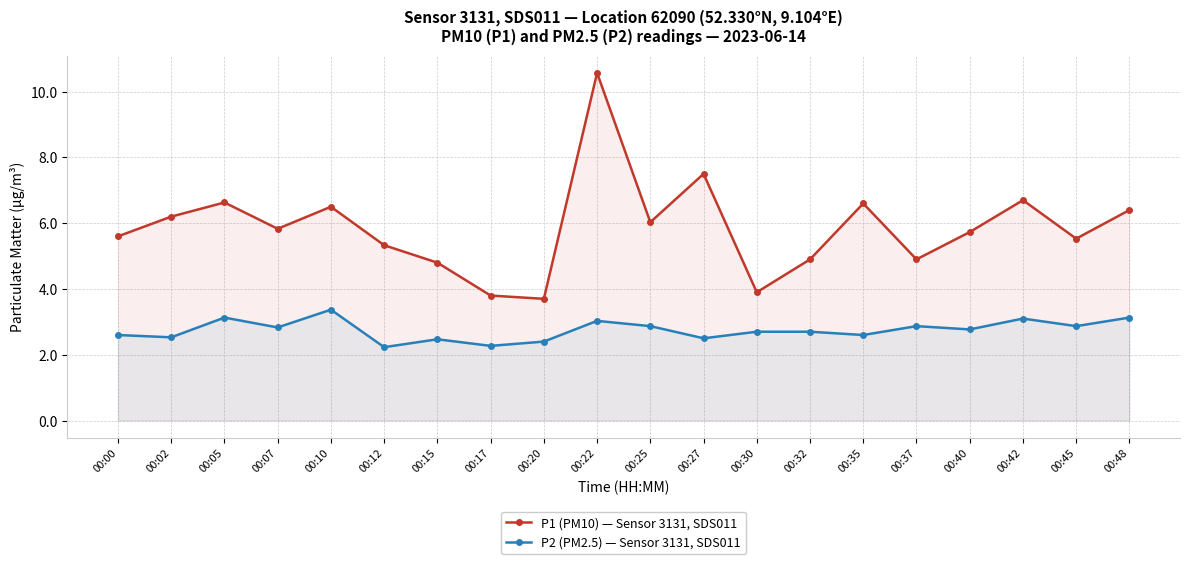

True or false: P1 (PM10) — Sensor 3131, SDS011 has more than 1 interior local peaks.

True